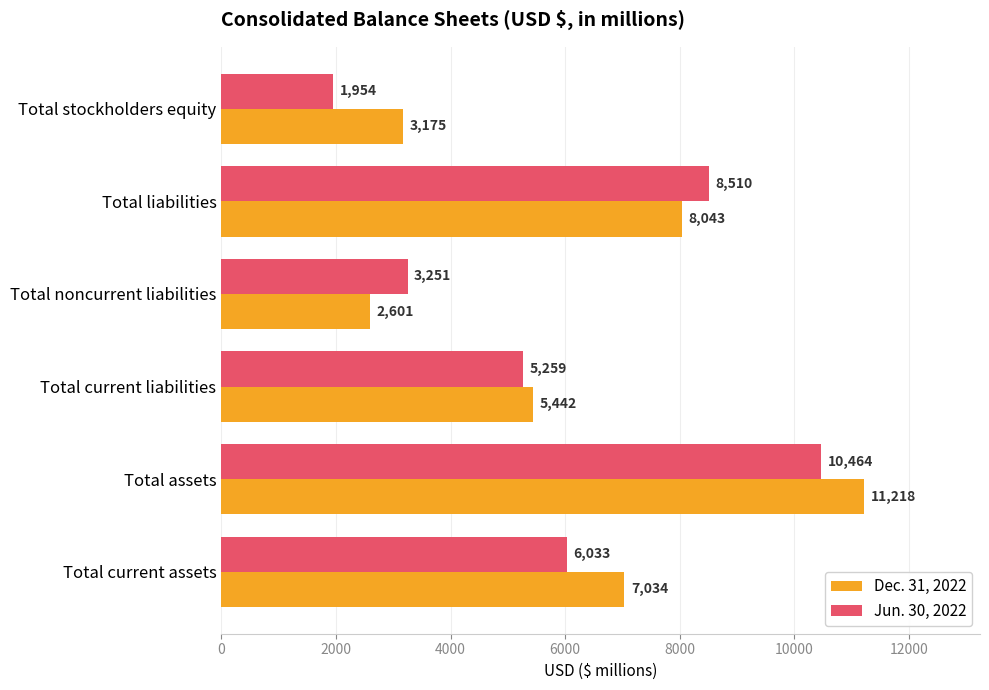

What is the difference between the maximum and minimum values in the Dec. 31, 2022 series?

8617